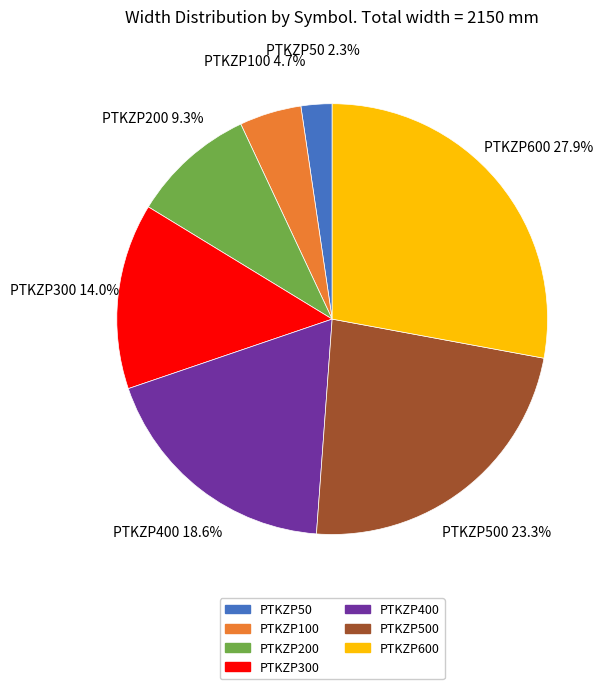

Does any single category account for the majority?

No